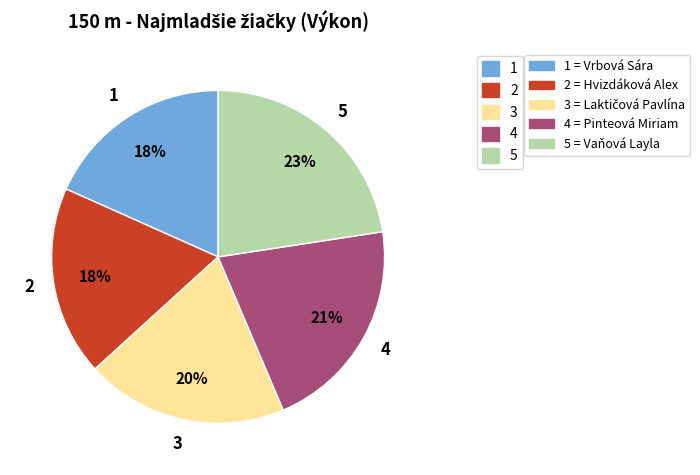

Is there a majority slice in this chart?

No